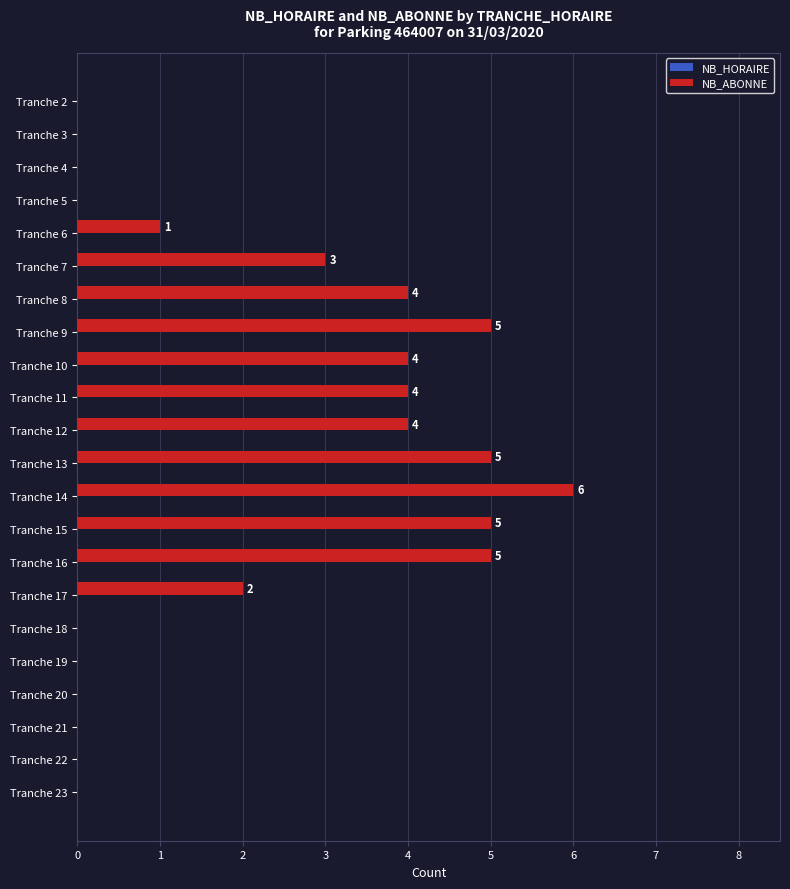

What is the sum of all values?

48